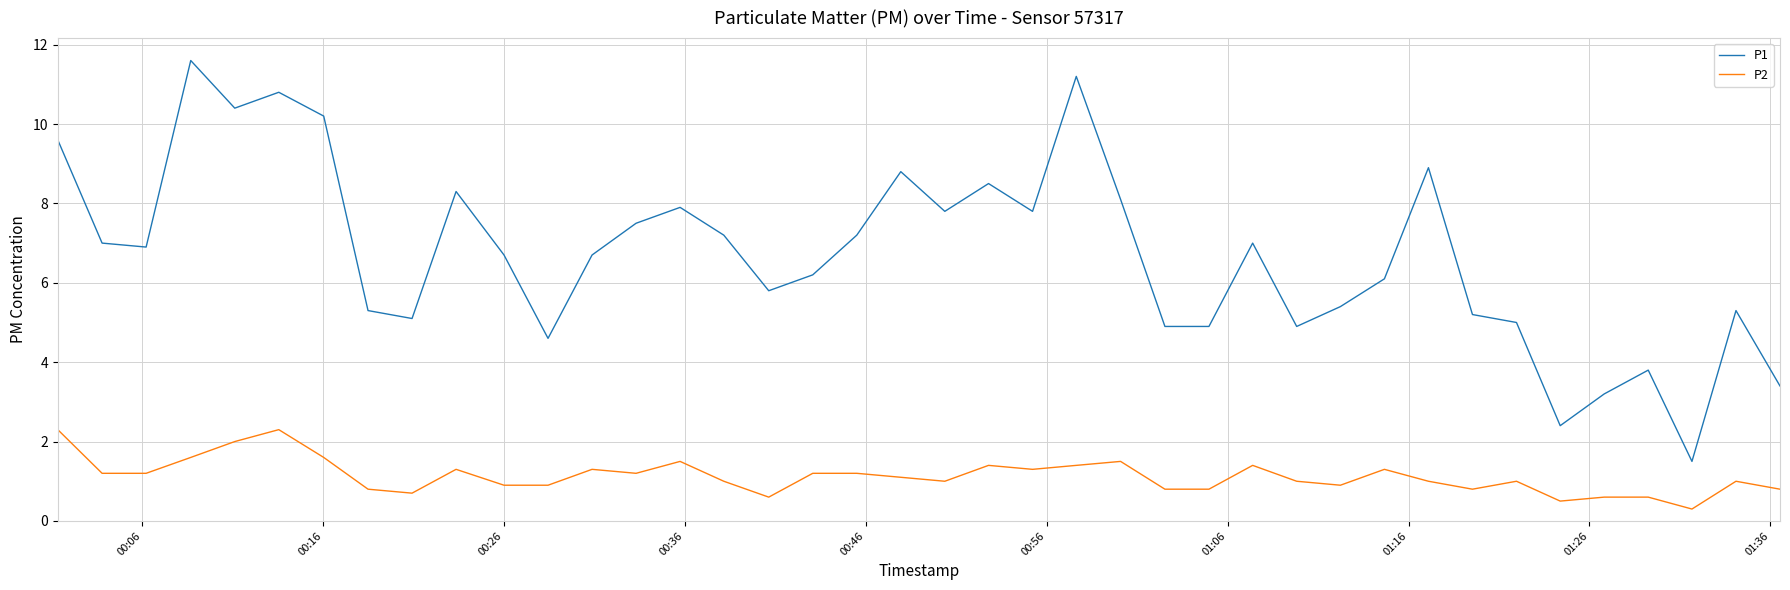

What is the average value of the P2 series?

1.1